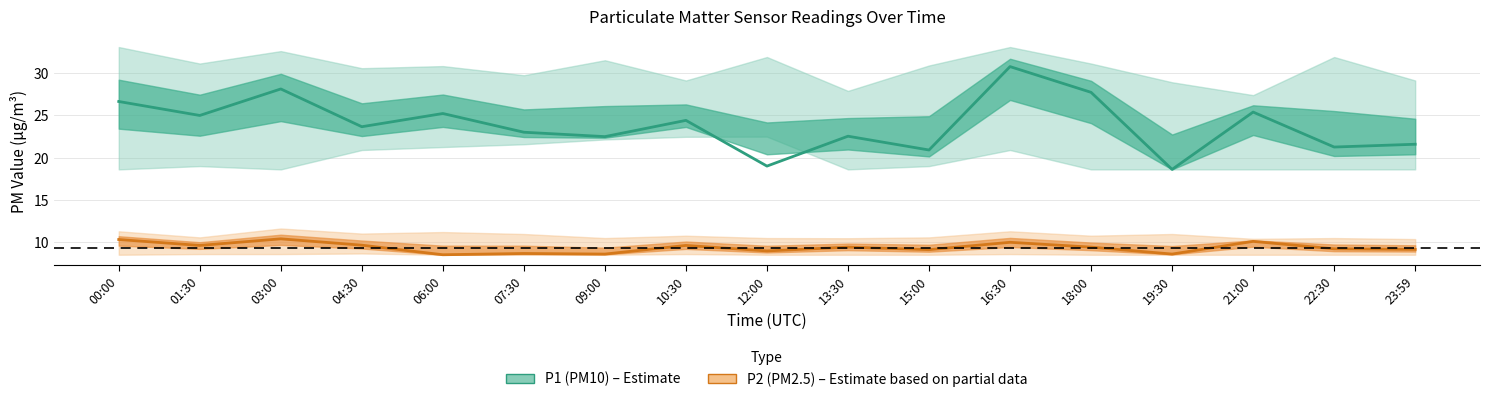

List the labels in order of P2 value, largest first.

03:00, 00:00, 21:00, 16:30, 04:30, 01:30, 10:30, 13:30, 18:00, 22:30, 23:59, 15:00, 12:00, 07:30, 09:00, 19:30, 06:00